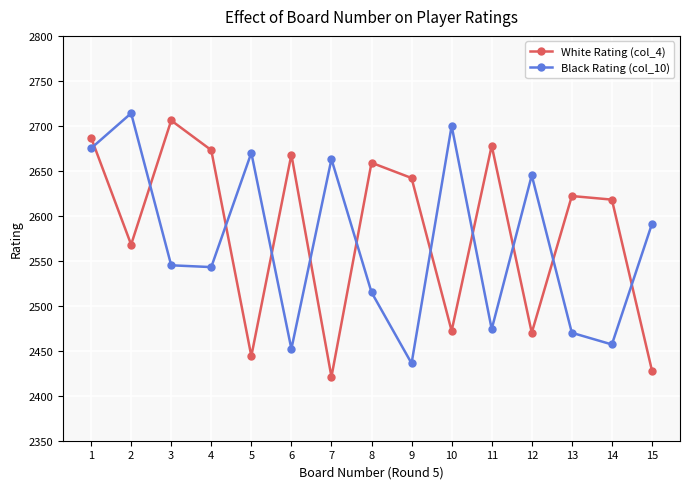

Which category has the highest value across all series?

2